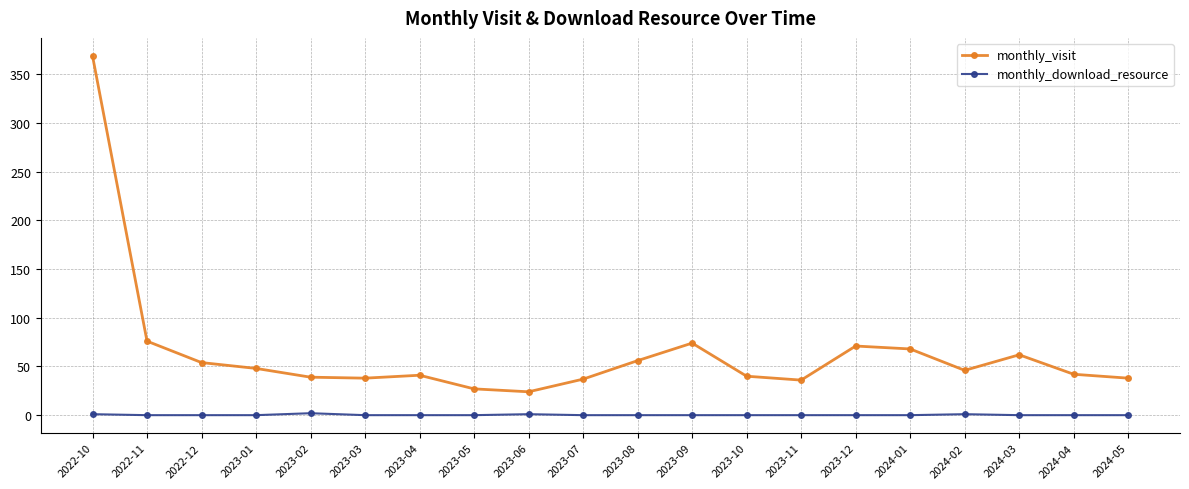

The monthly_download_resource series shows 0 at 2023-09. True or false?

True